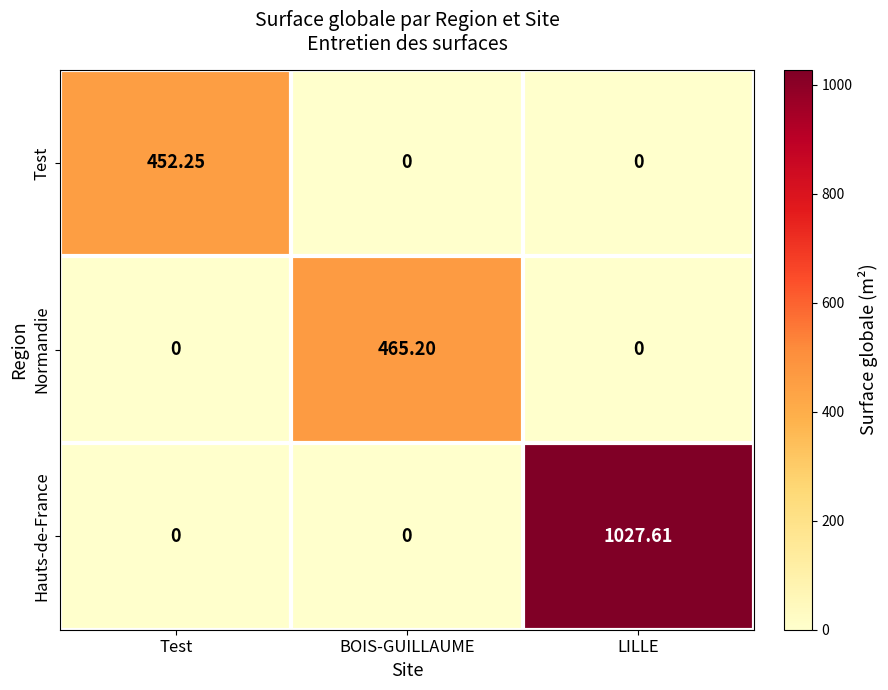

Which series has the largest total across all categories?

Hauts-de-France